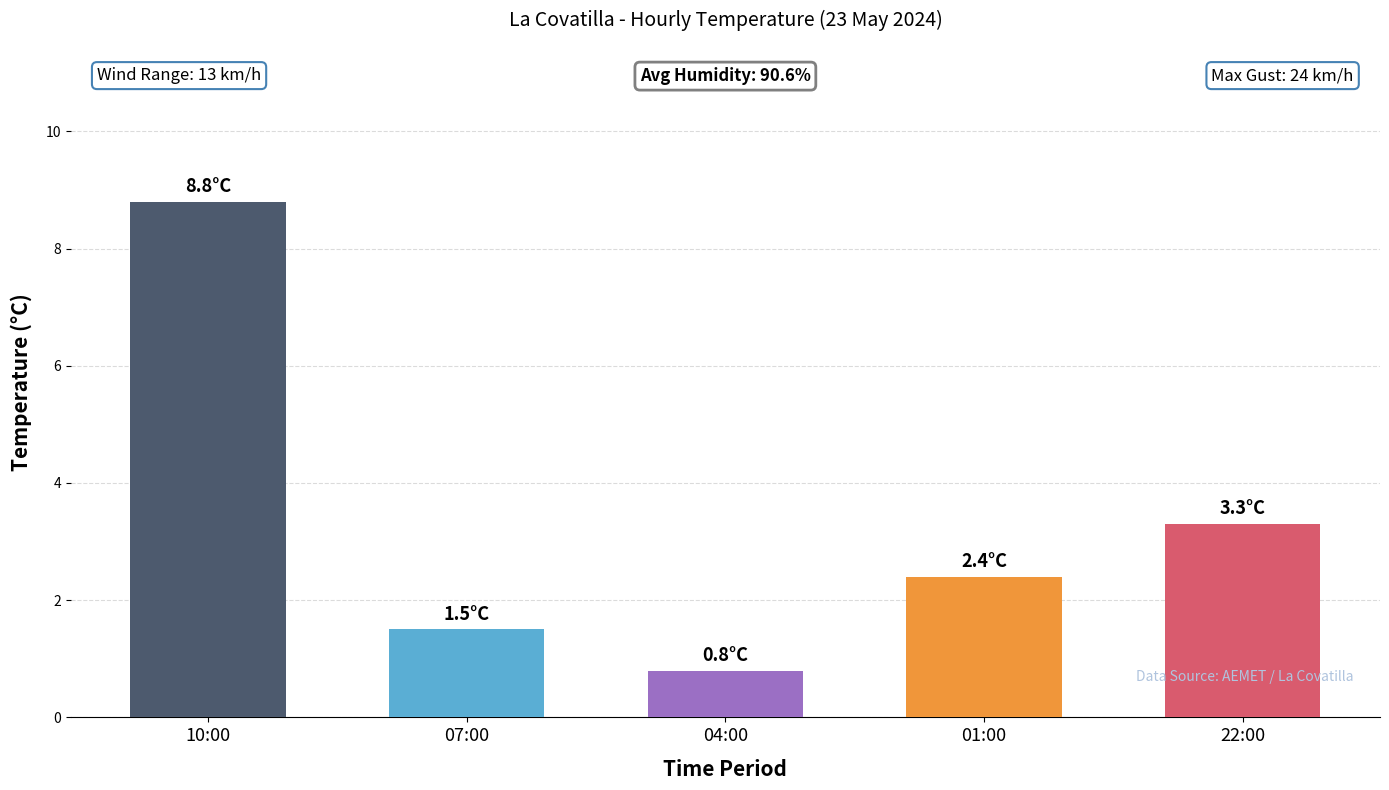

Is it true that the value at 22:00 is 3.3?

True